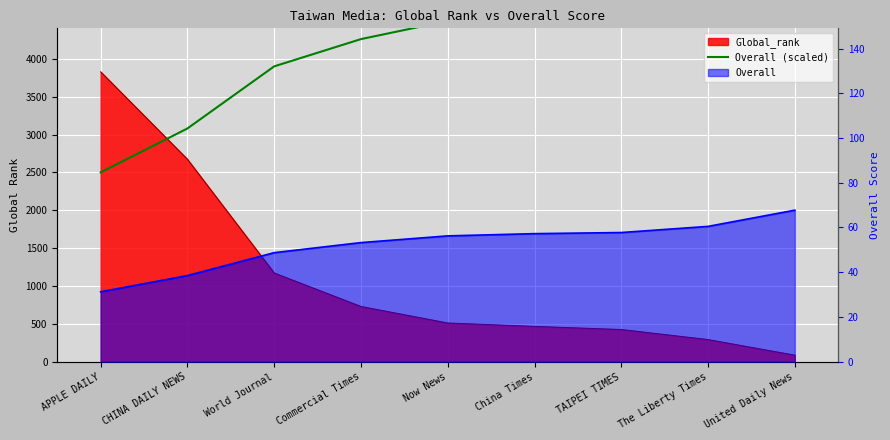

Reading left to right, what are all the values shown in this chart?

APPLE DAILY=2500	CHINA DAILY NEWS=3080	World Journal=3900	Commercial Times=4260	Now News=4500	China Times=4580	TAIPEI TIMES=4620	The Liberty Times=4840	United Daily News=5420